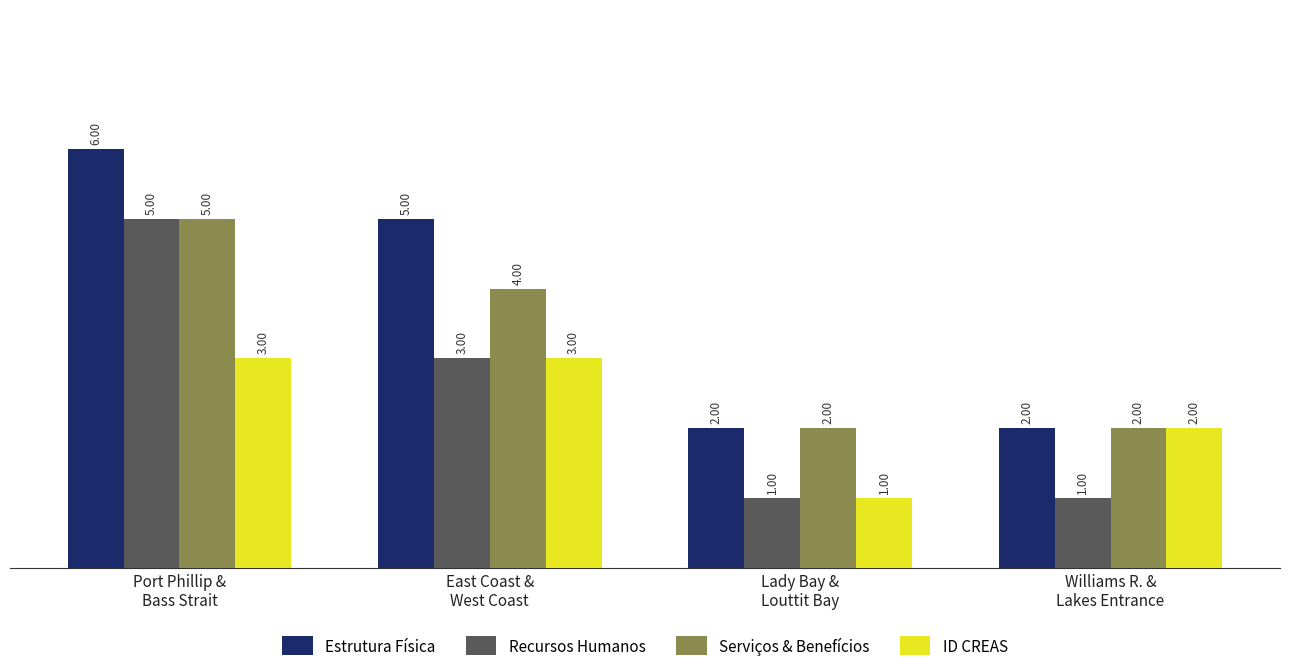

What is the average value of the ID CREAS series?

2